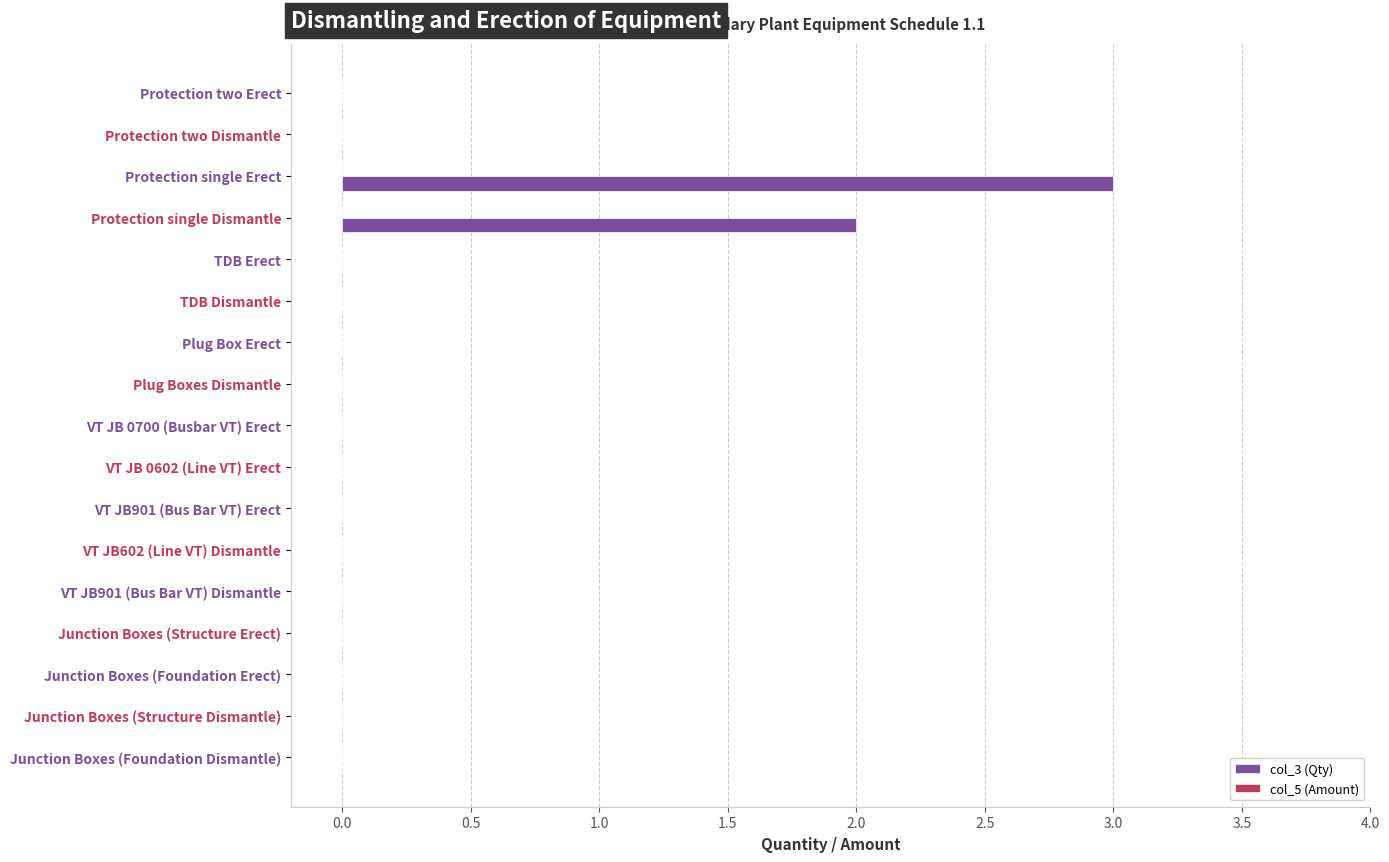

What is the greatest value displayed?

3